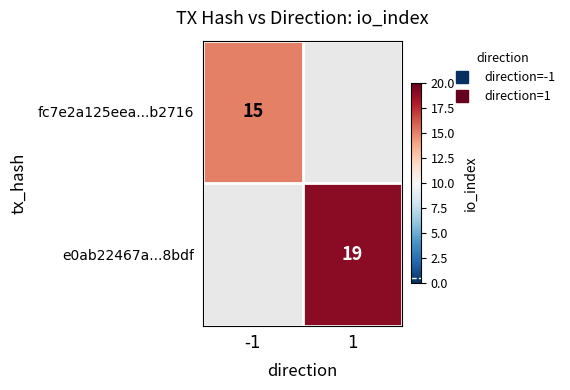

Which label corresponds to the largest value in the chart?

1